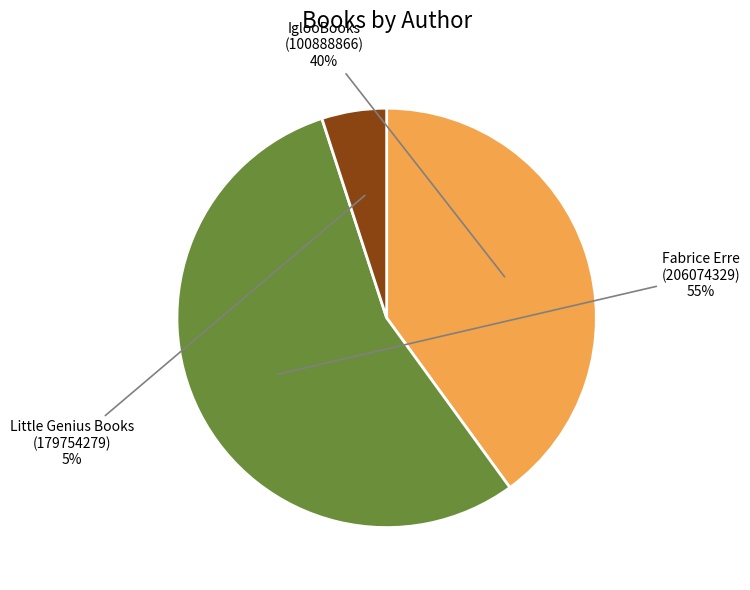

True or false: Fabrice Erre (206074329) accounts for 55% of the total.

True